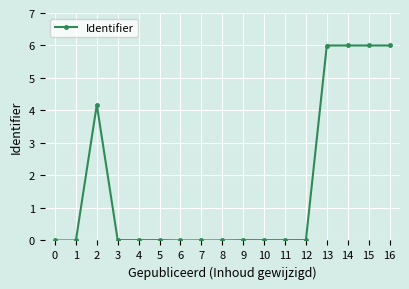

Is it true that the value at 1 is 0.0?

True